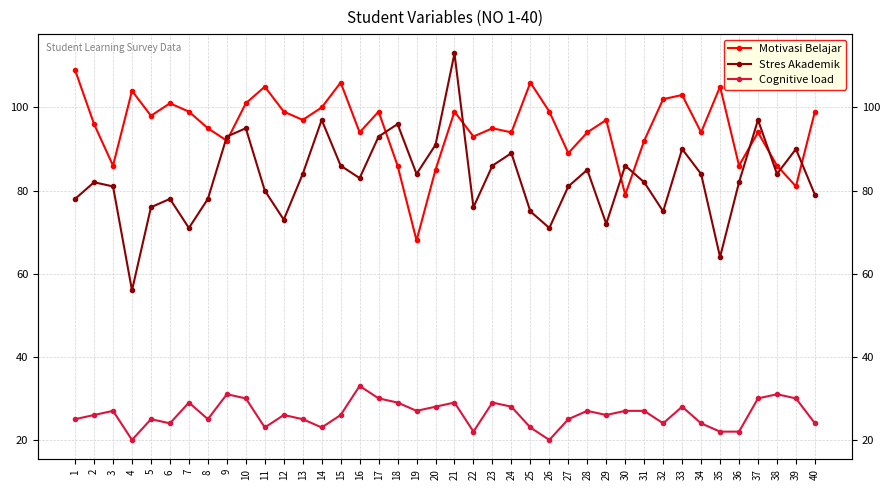

The value of Cognitive load at 5 is 12. True or false?

False